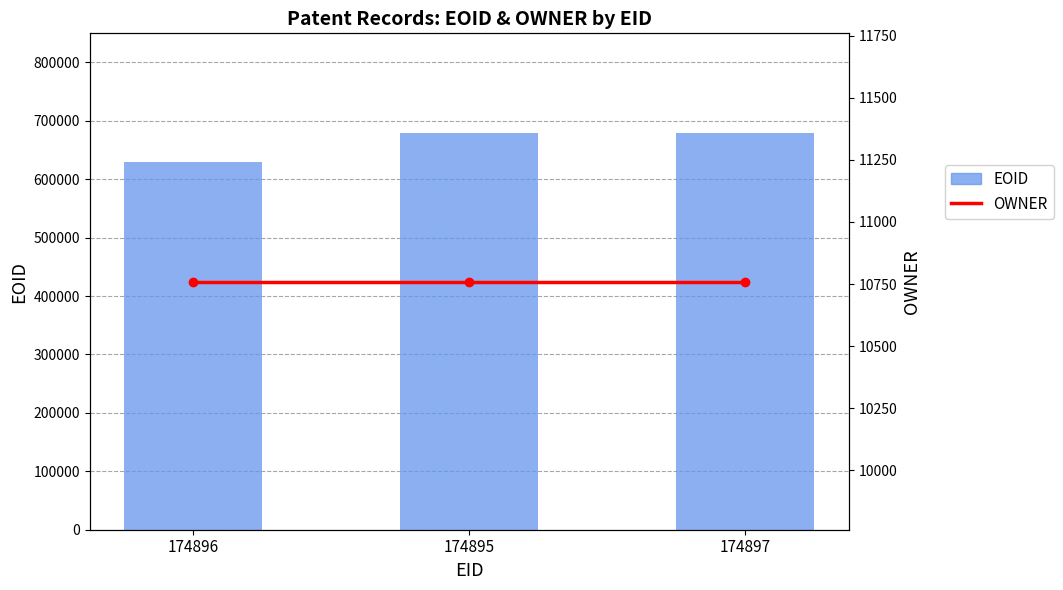

What is the minimum value shown in the chart?

10760